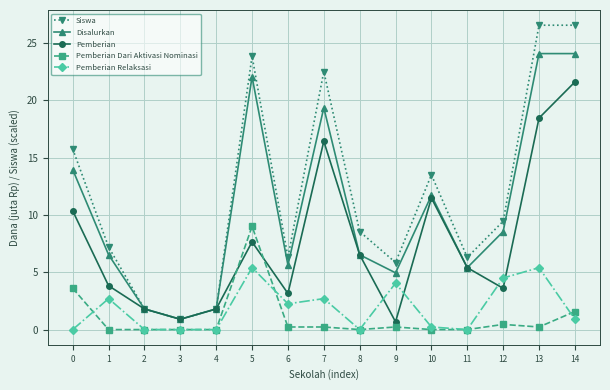

Which series has the largest total across all categories?

Siswa